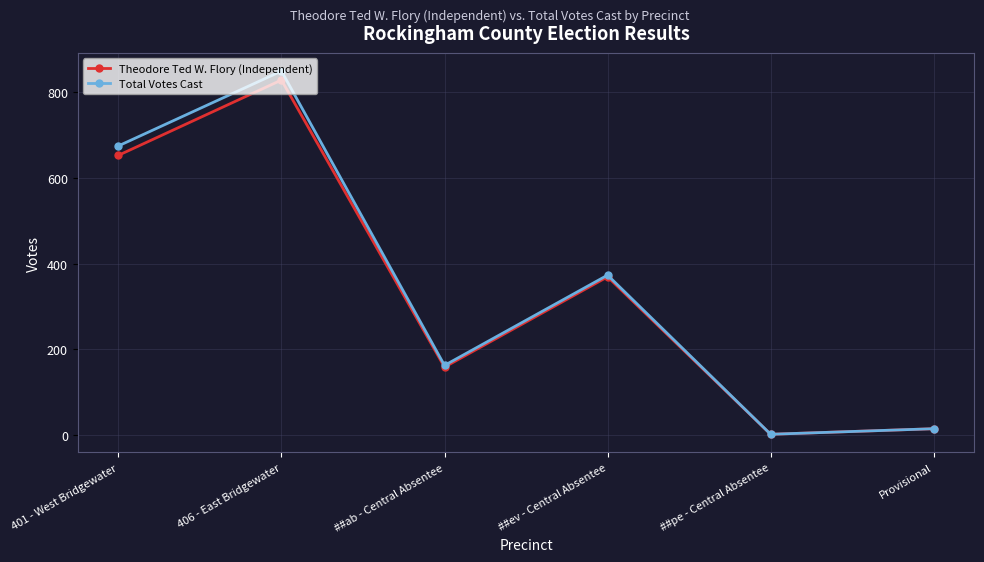

Count the number of categories in the chart.

6